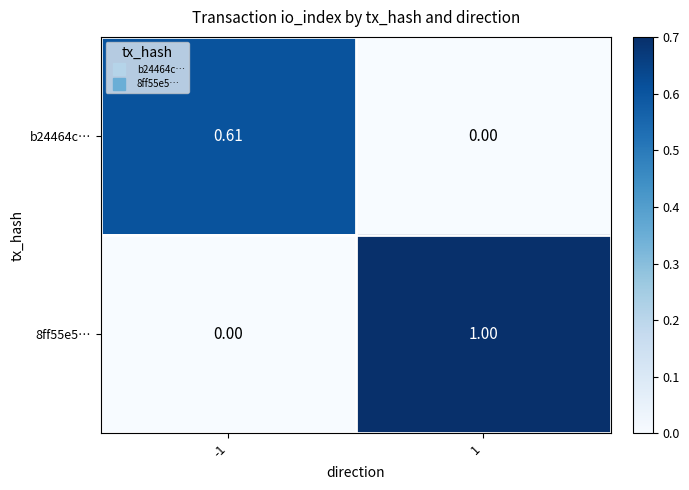

List the series in order of their peak value, lowest first.

b24464c…, 8ff55e5…